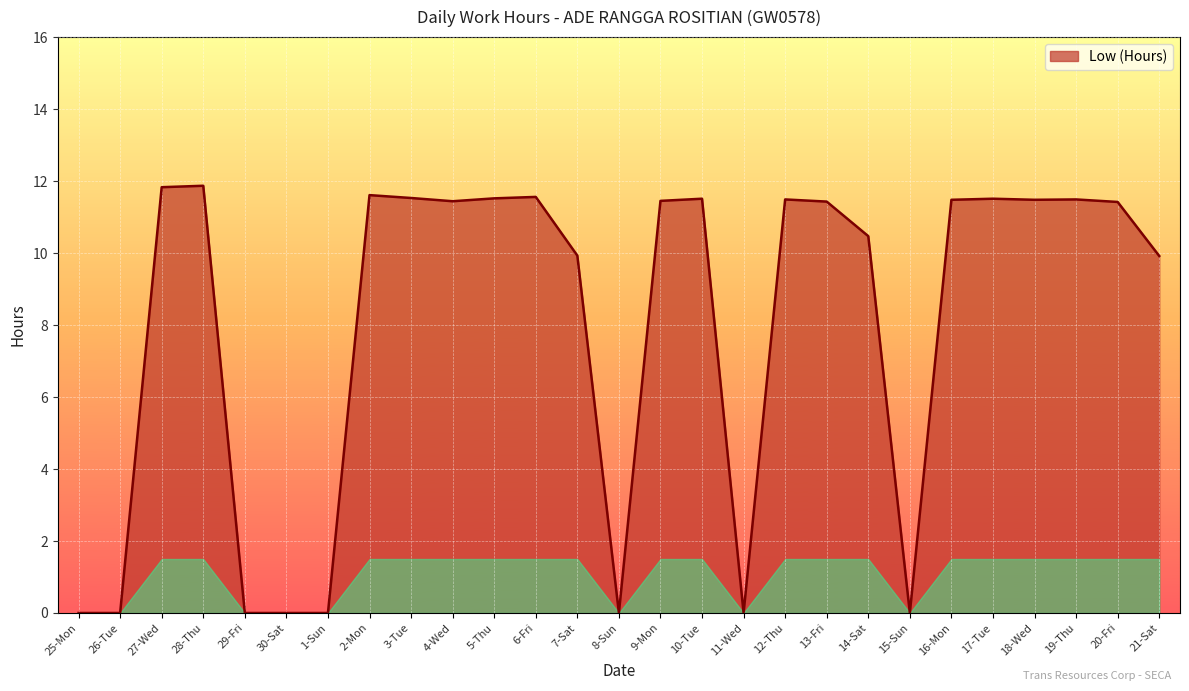

At which label does the data first exceed 11?

27-Wed